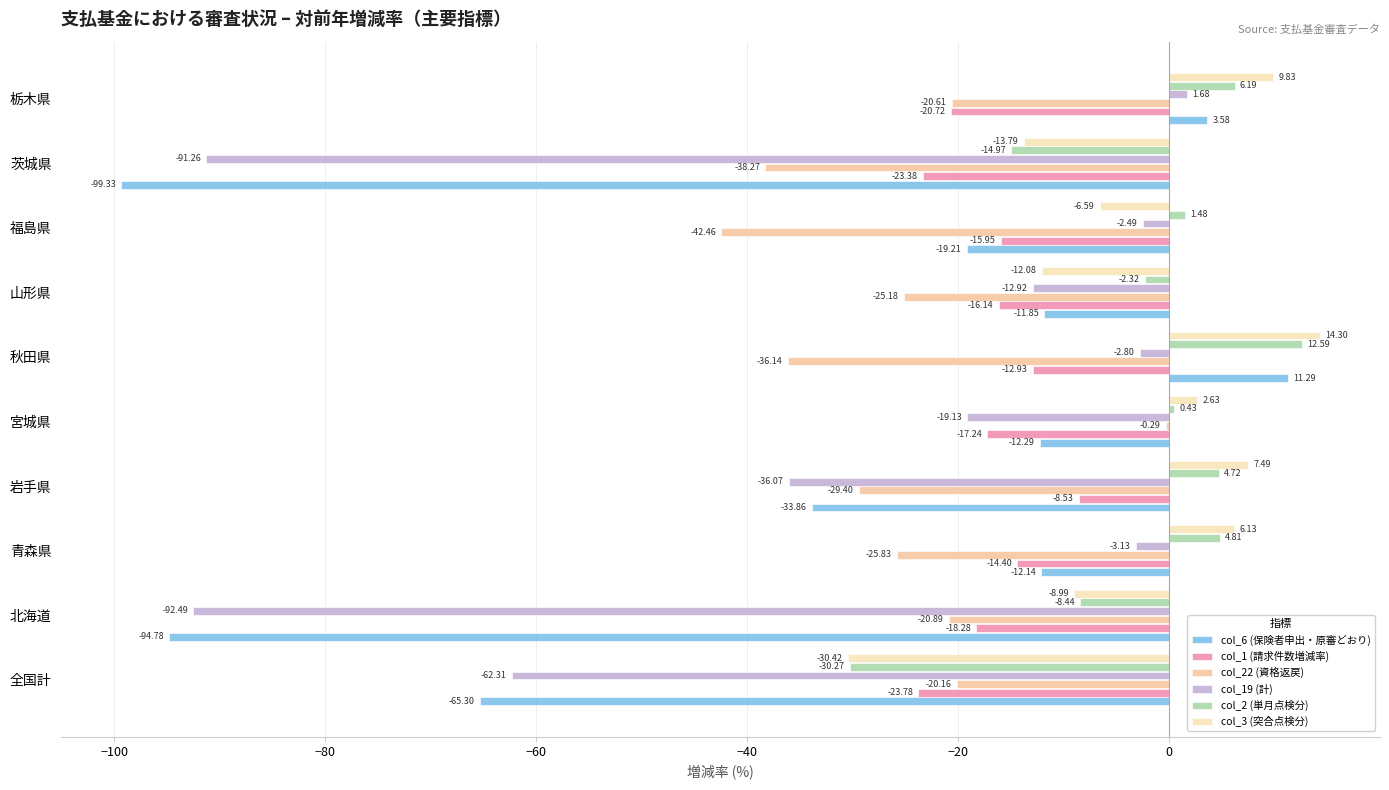

What is the difference between the maximum and minimum values in the col_2 (単月点検分) series?

42.9